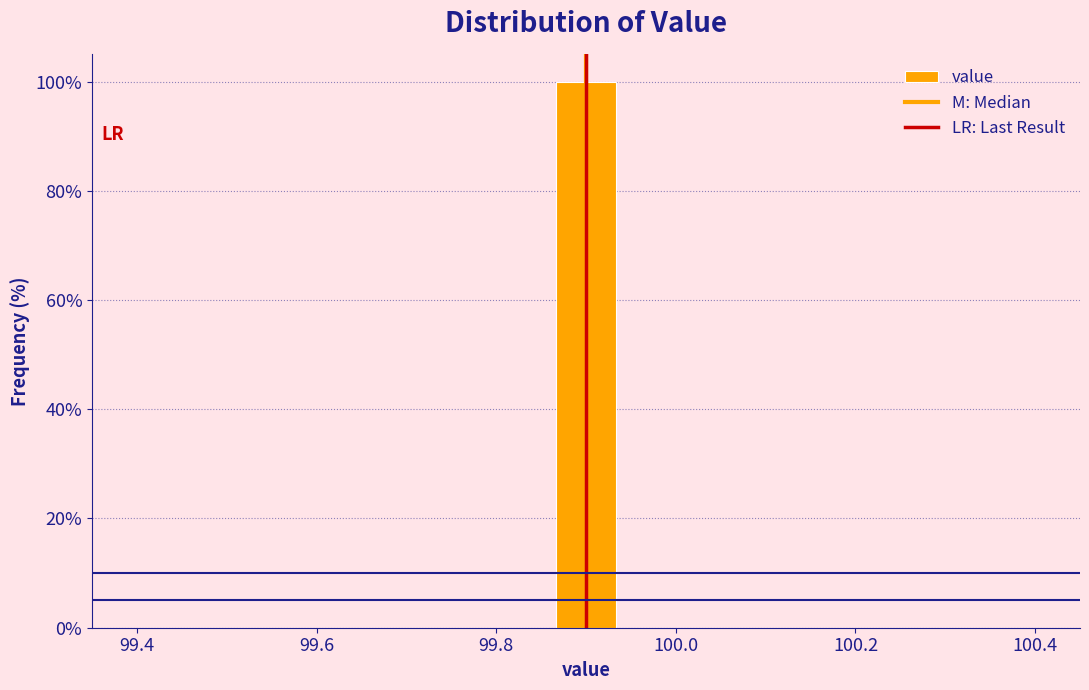

Read against the x-axis, roughly where is the centre of the tallest bar?

99.90